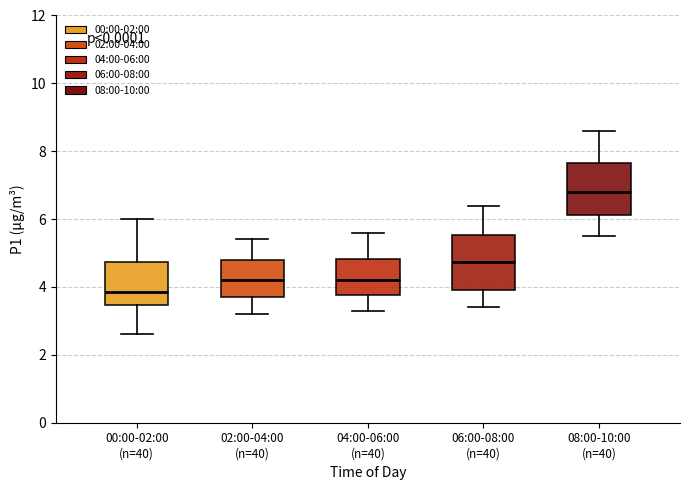

Which box's median line is the lowest?

00:00-02:00 (n=40)